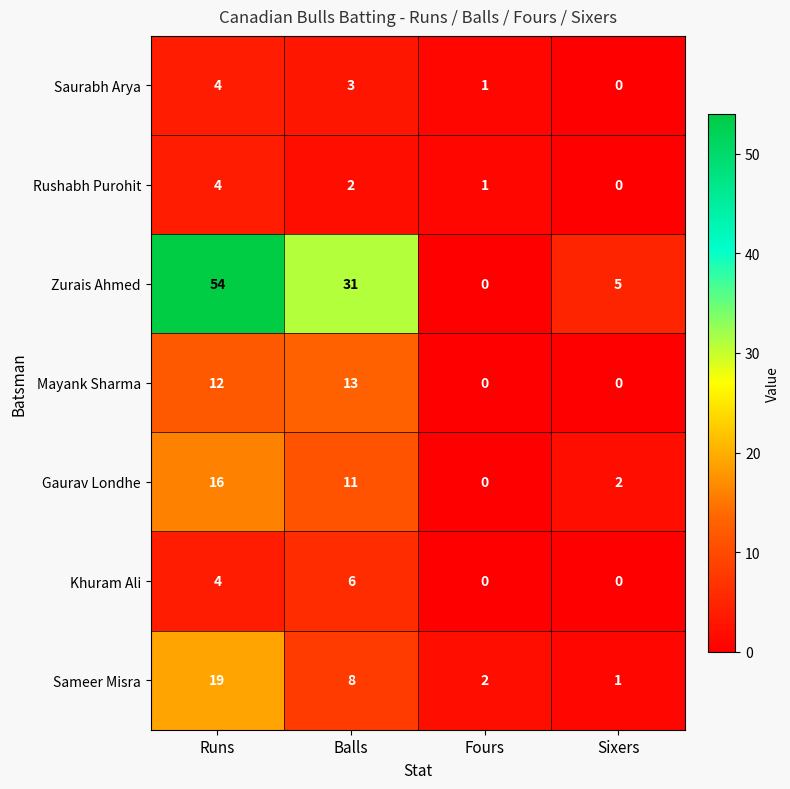

How many values in the Gaurav Londhe series are below 11?

2